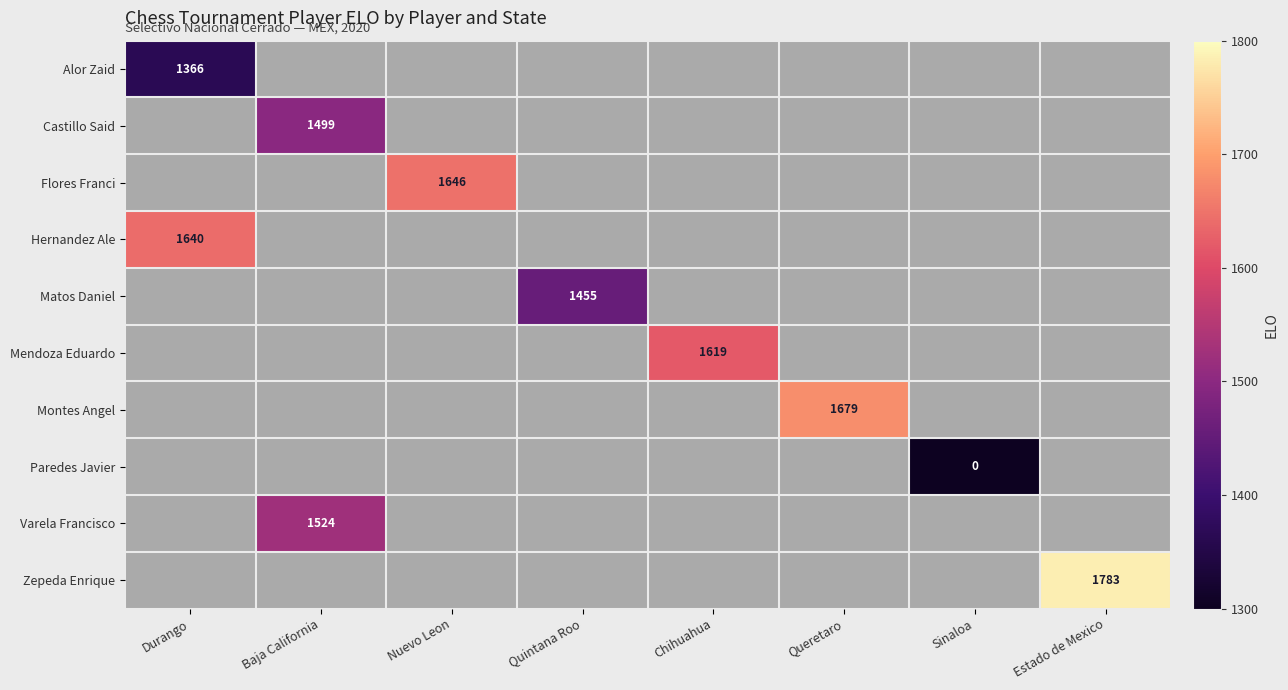

At how many categories does at least one series exceed 1581?

5